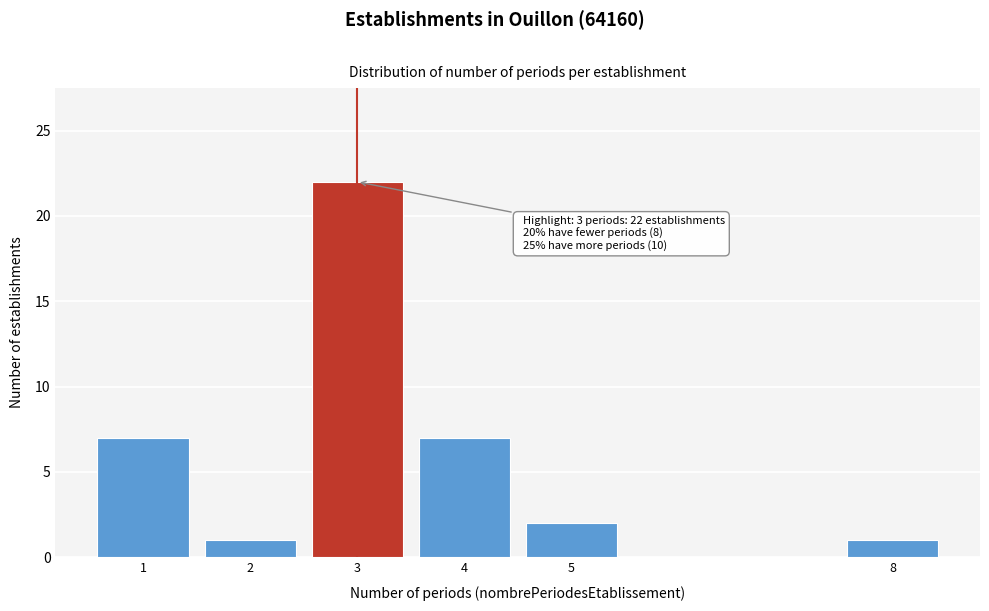

Reading right to left, list all the values displayed in this chart.

1	2	7	22	1	7